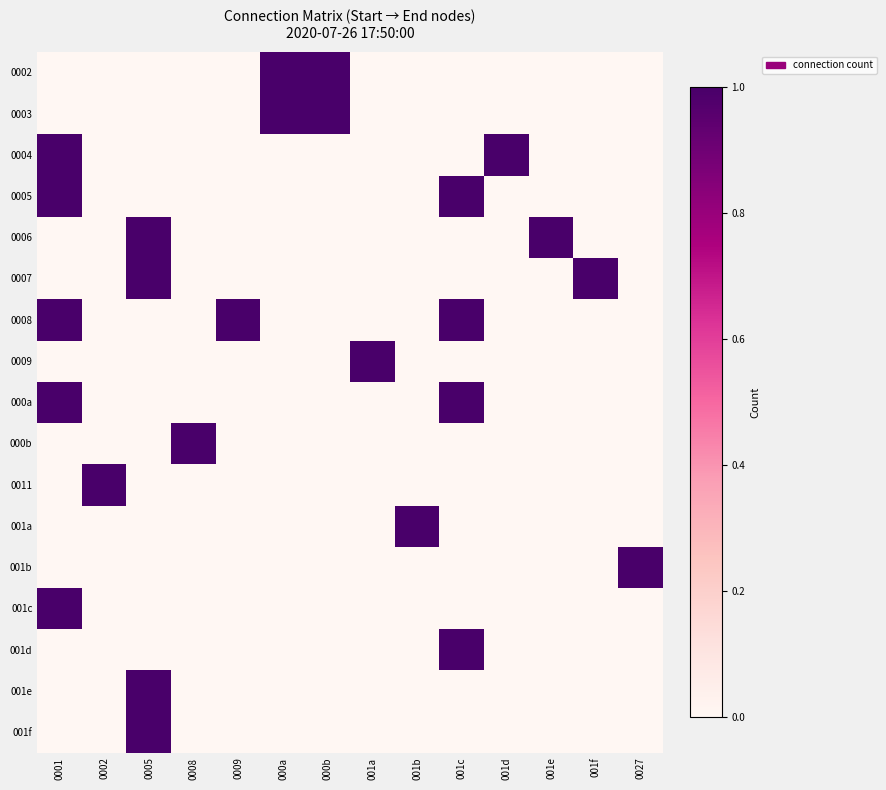

How many data points does each series have?

14